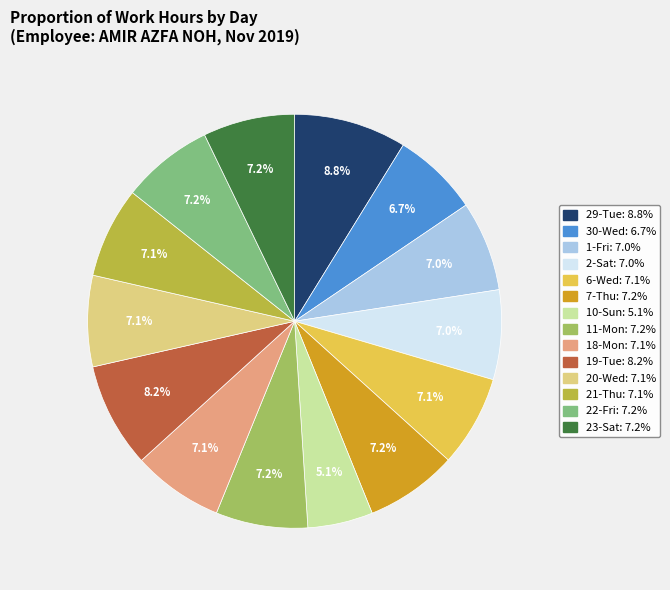

Count the number of slices in the pie.

14